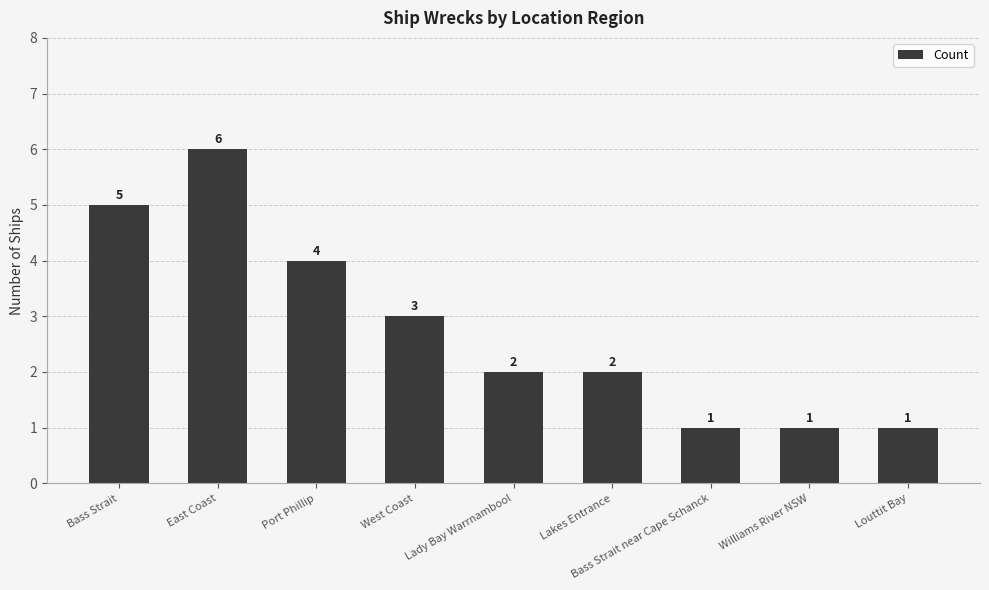

Which has a higher value, Bass Strait or Louttit Bay?

Bass Strait